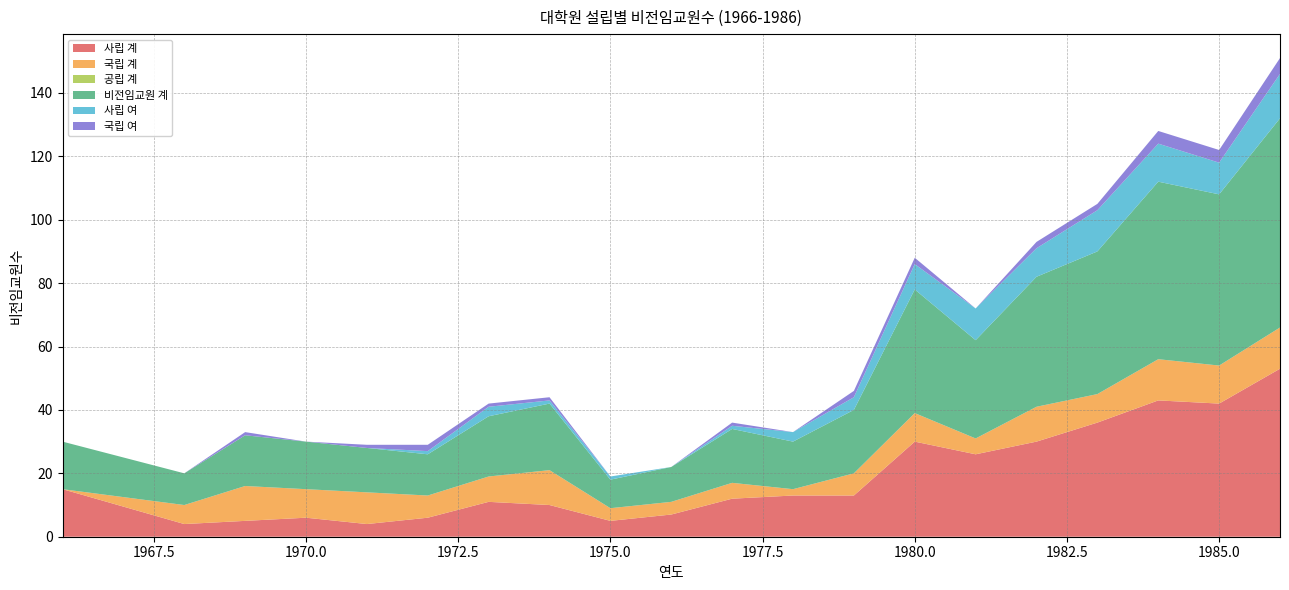

Reading left to right, what are all the values shown in this chart?

사립 계: 15	4	5	6	4	6	11	10	5	7	12	13	13	30	26	30	36	43	42	53
국립 계: 0	6	11	9	10	7	8	11	4	4	5	2	7	9	5	11	9	13	12	13
공립 계: 0	0	0	0	0	0	0	0	0	0	0	0	0	0	0	0	0	0	0	0
비전임교원 계: 15	10	16	15	14	13	19	21	9	11	17	15	20	39	31	41	45	56	54	66
사립 여: 0	0	0	0	0	1	3	1	1	0	1	3	4	8	10	9	13	12	10	14
국립 여: 0	0	1	0	1	2	1	1	0	0	1	0	2	2	0	2	2	4	4	5